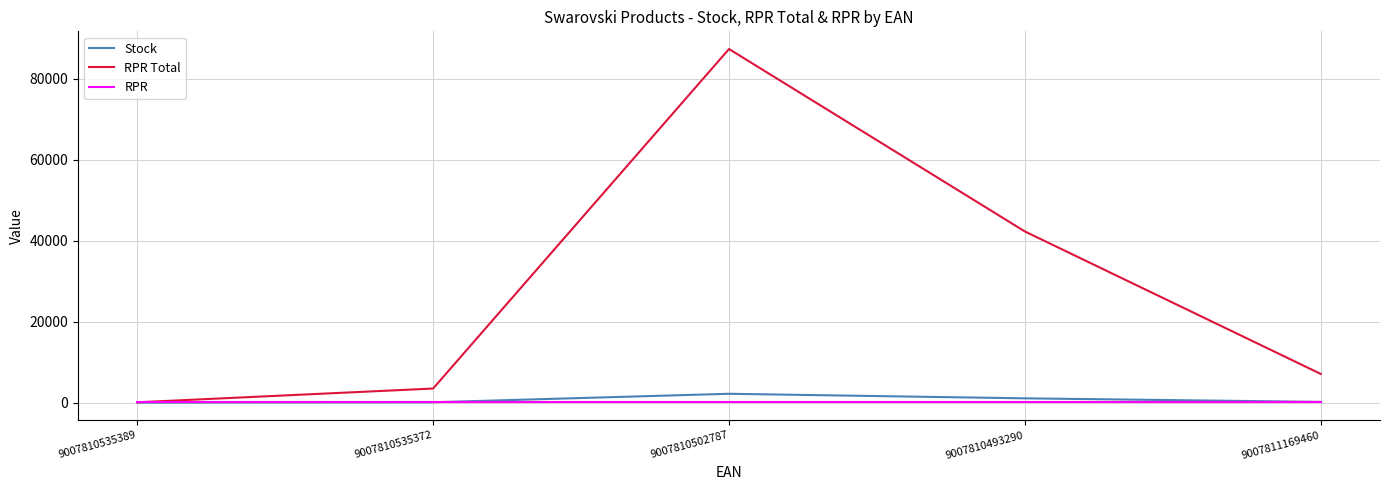

At which category is the sum across all series the highest?

9007810502787